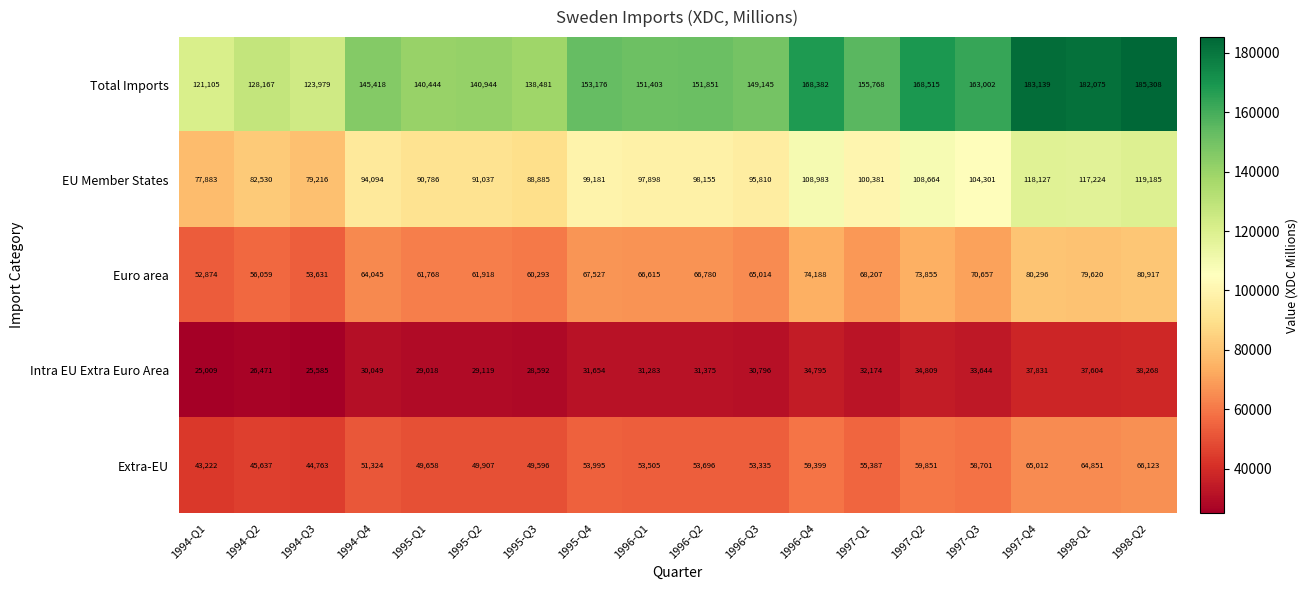

At which category is the sum across all series the highest?

1998-Q2